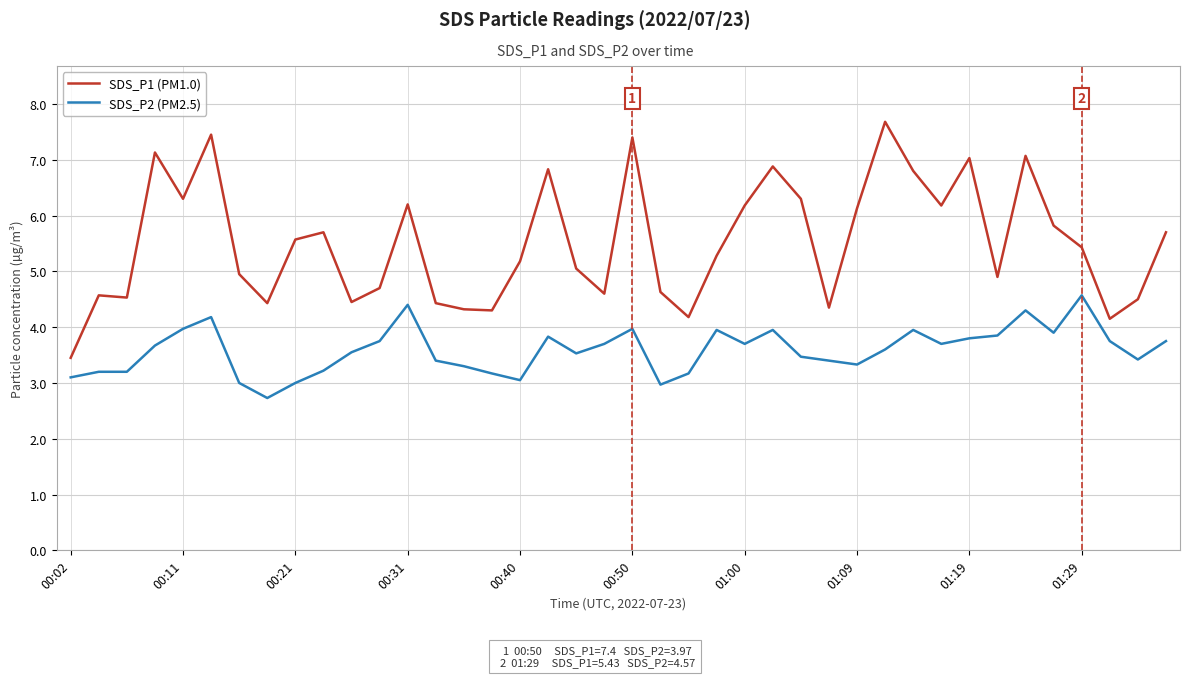

What is the difference between the second highest and minimum values in the SDS_P2 (PM2.5) series?

1.7